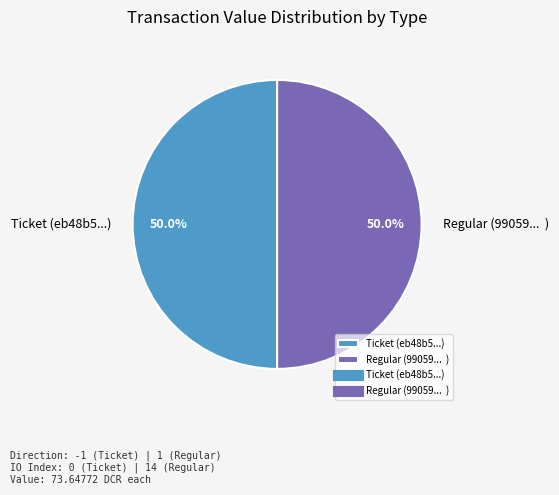

What is the total percentage of Regular (99059... ) and Ticket (eb48b5...)?

100.0%